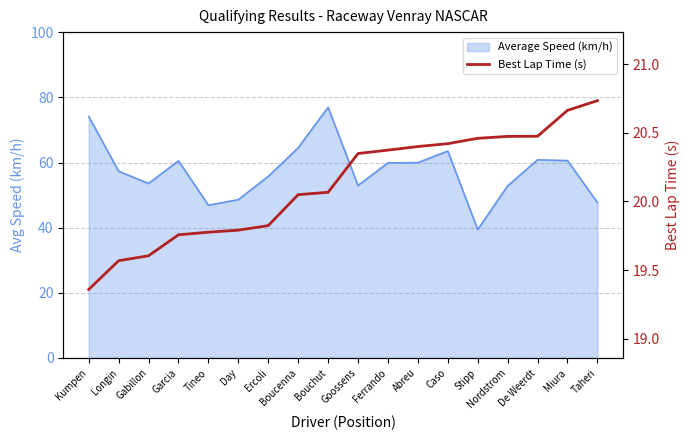

Does the chart have visible grid lines?

Yes